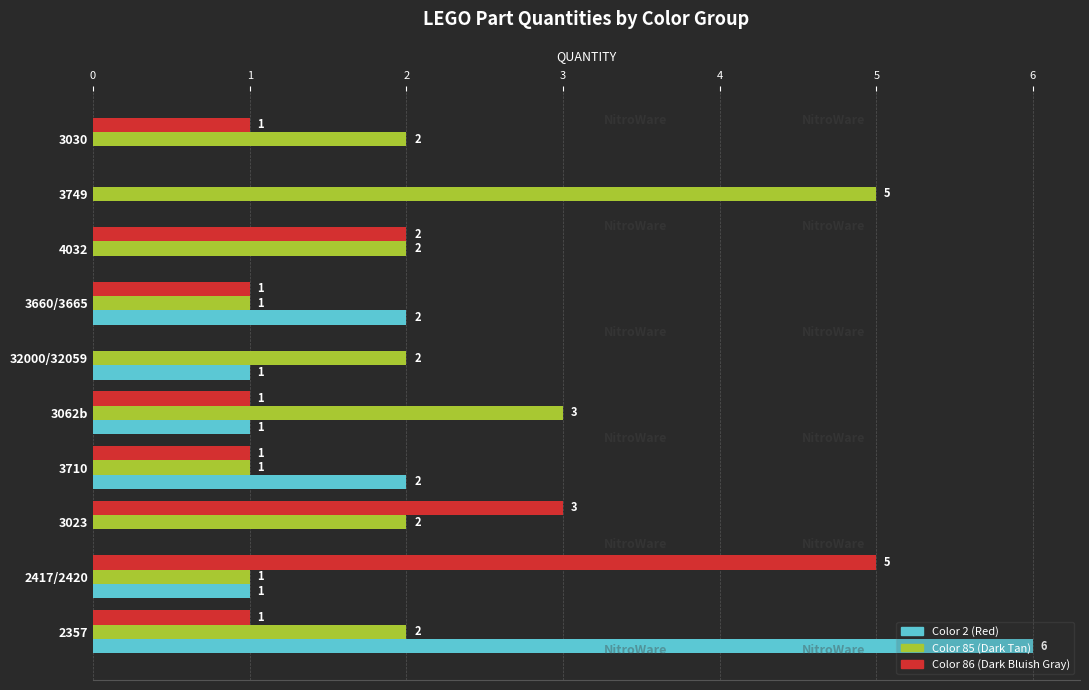

What is the sum of all Color 85 (Dark Tan) values?

21